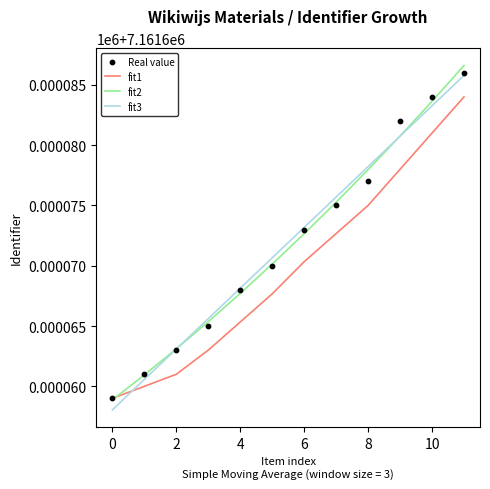

At how many categories does at least one series exceed 7161673?

6